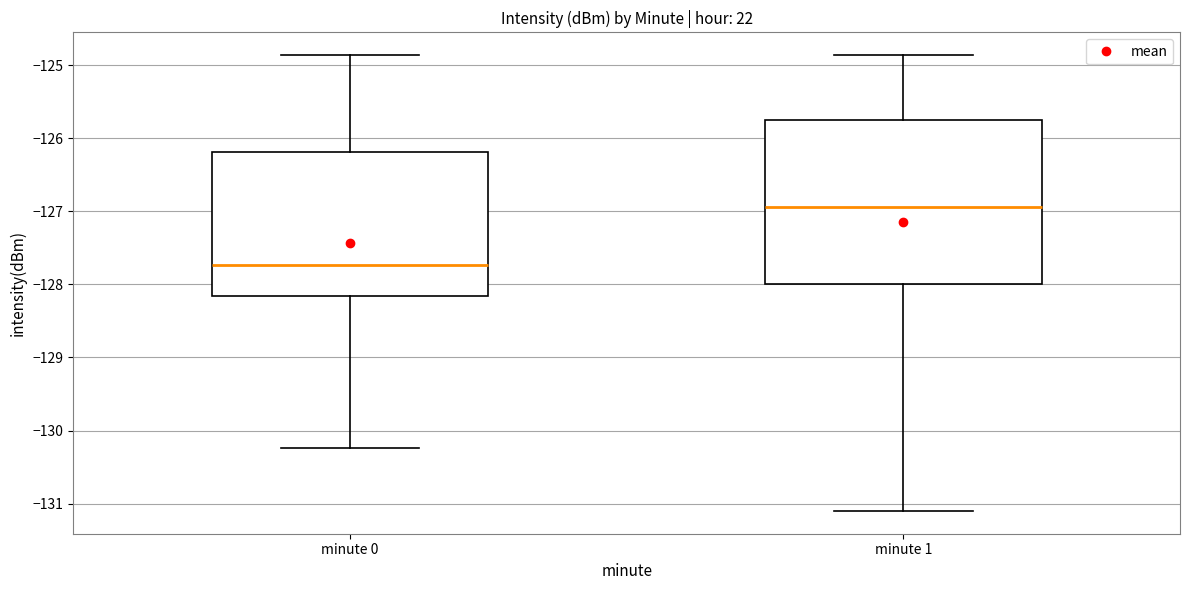

Comparing the boxes themselves (not the whiskers), which one is the tallest?

minute 1